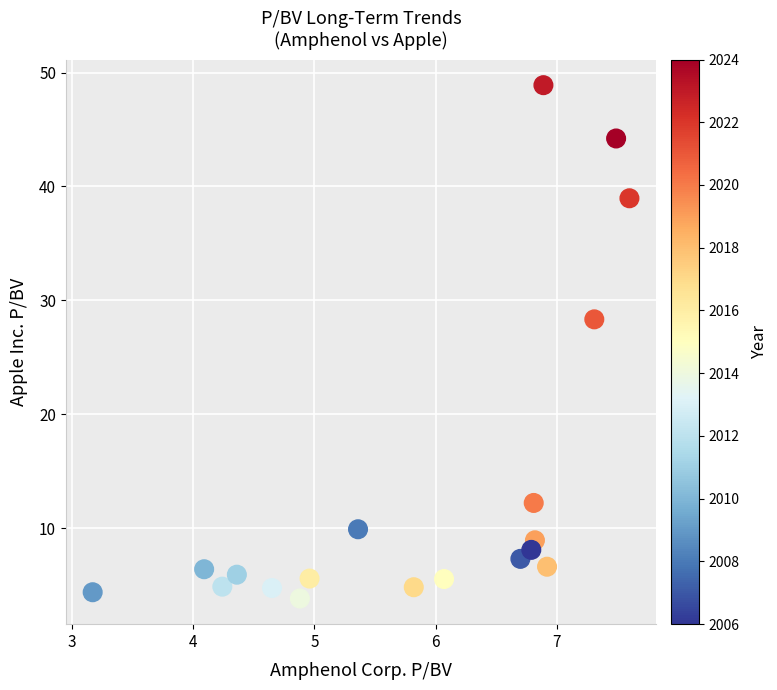

What is the range of X values (max minus min)?

4.4